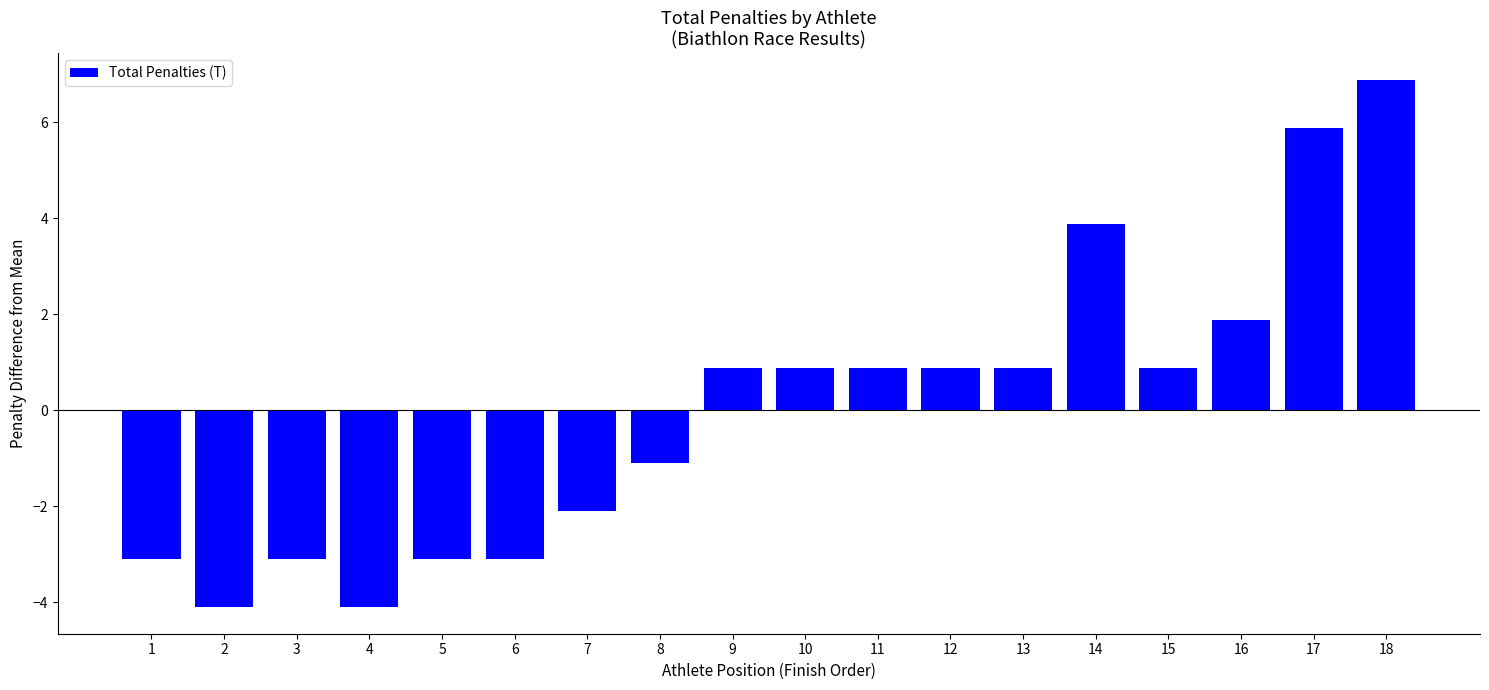

Reading left to right, transcribe all the data shown in this chart.

-3.1	-4.1	-3.1	-4.1	-3.1	-3.1	-2.1	-1.1	0.9	0.9	0.9	0.9	0.9	3.9	0.9	1.9	5.9	6.9